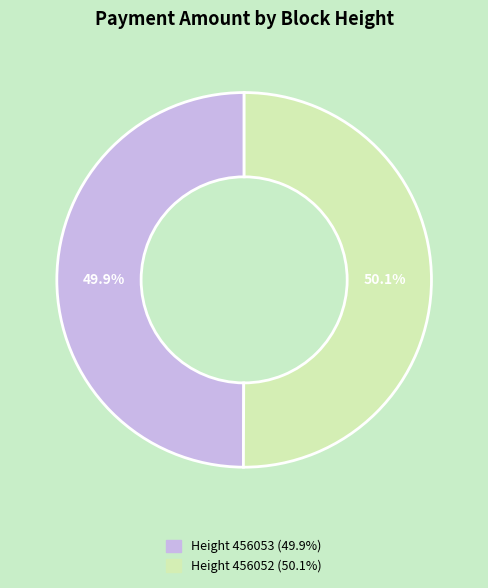

Is there any slice that represents more than half of the pie?

Yes